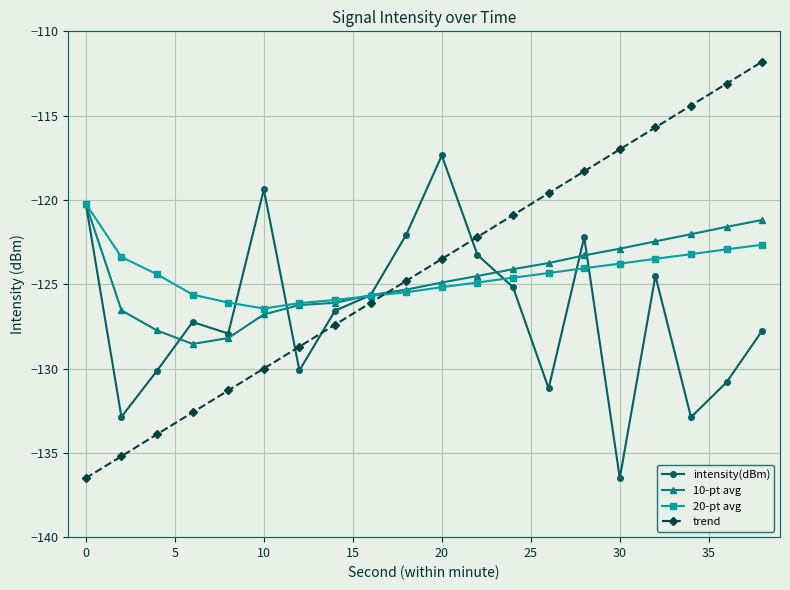

Which series has the widest spread of values?

trend